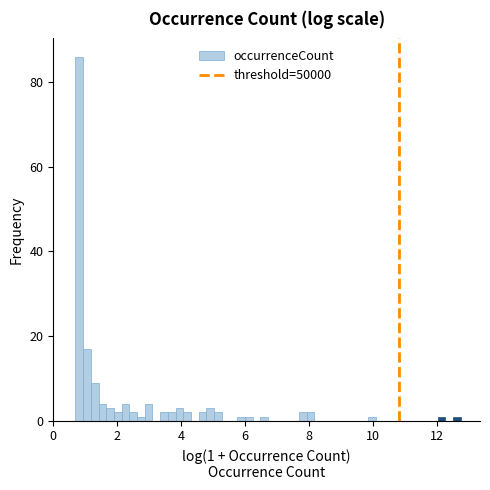

Read against the x-axis, roughly where is the centre of the tallest bar?

0.8